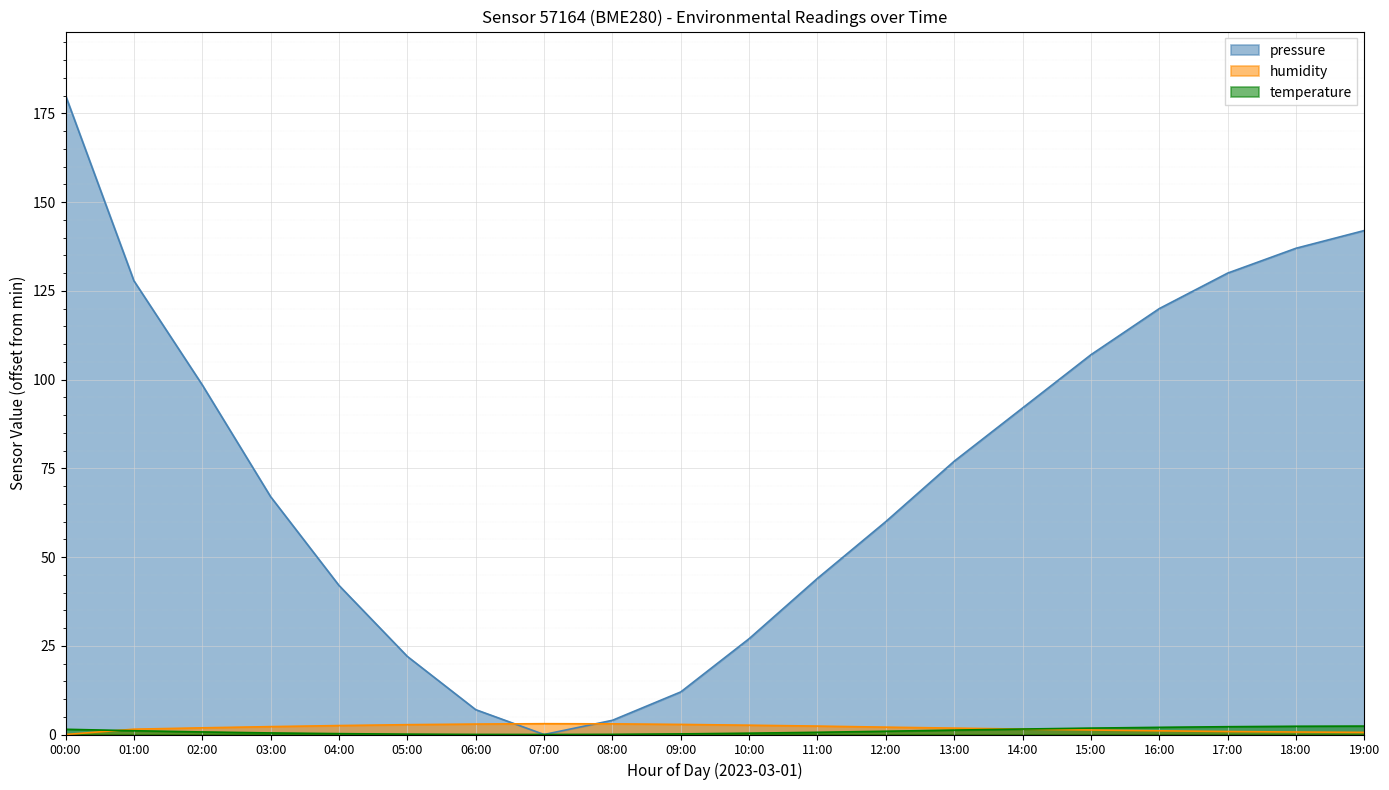

Reading right to left, what are all the values shown in this chart?

pressure: 142.0	137.0	130.0	120.0	107.0	92.0	77.0	60.0	44.0	27.0	12.0	4.0	0.0	7.0	22.0	42.0	67.0	98.5	127.8	180.1
humidity: 0.6	0.7	0.8	1.0	1.3	1.5	1.8	2.1	2.4	2.6	2.8	3.0	3.0	2.9	2.8	2.5	2.2	1.9	1.5	0.0
temperature: 2.4	2.3	2.2	2.0	1.8	1.5	1.2	0.9	0.6	0.4	0.2	0.0	0.0	0.0	0.1	0.2	0.4	0.7	1.1	1.5